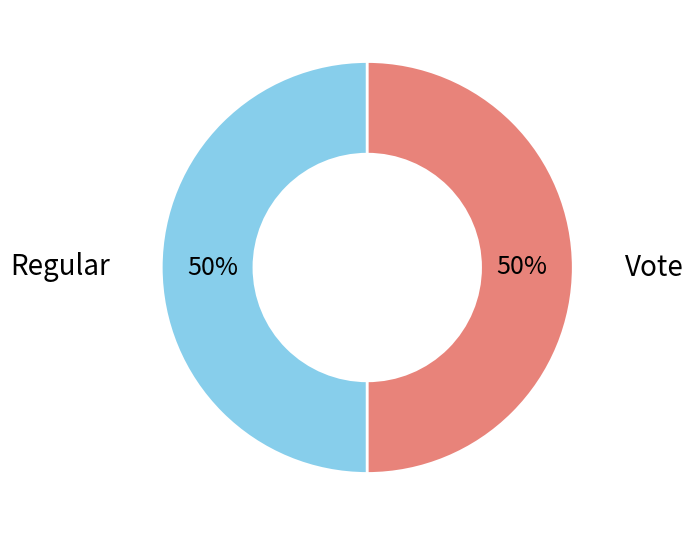

To the nearest percent, what is the average slice percentage?

50%